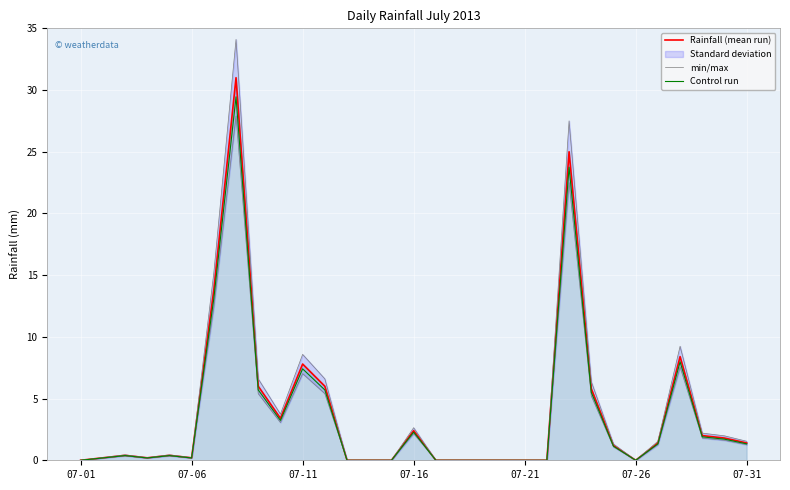

True or false: Control run and min/max cross at least once.

False